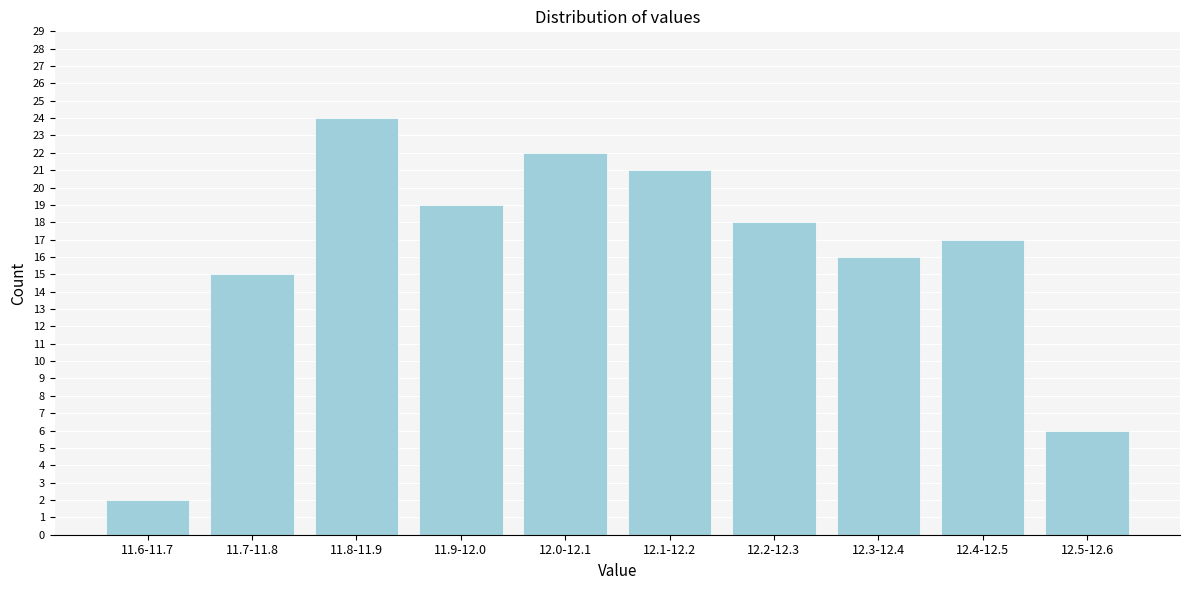

Reading left to right, extract all data points from this chart.

2	15	24	19	22	21	18	16	17	6